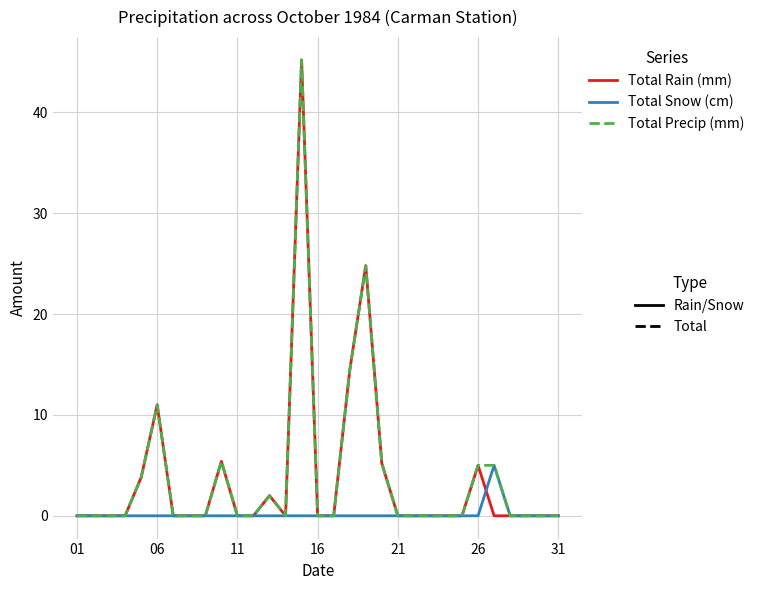

What is the maximum value shown in the chart?

45.2